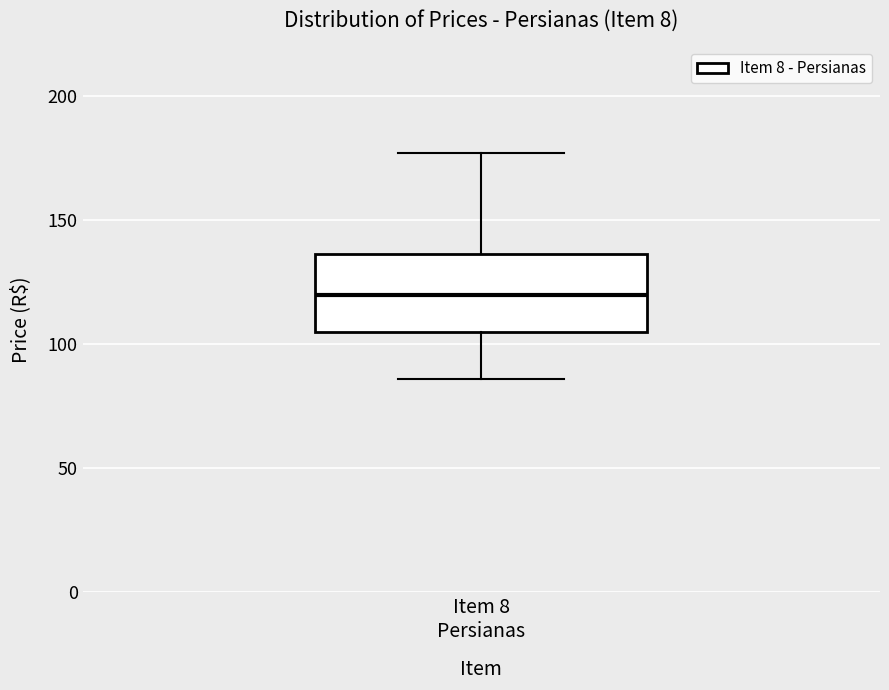

Read this box plot against the y-axis: the position of the median line, the range covered by the box, and the ends of both whiskers. The values are not printed on the chart, so give them approximately, as read against the axis.

median 120, box 105 to 135, whiskers 85 to 175